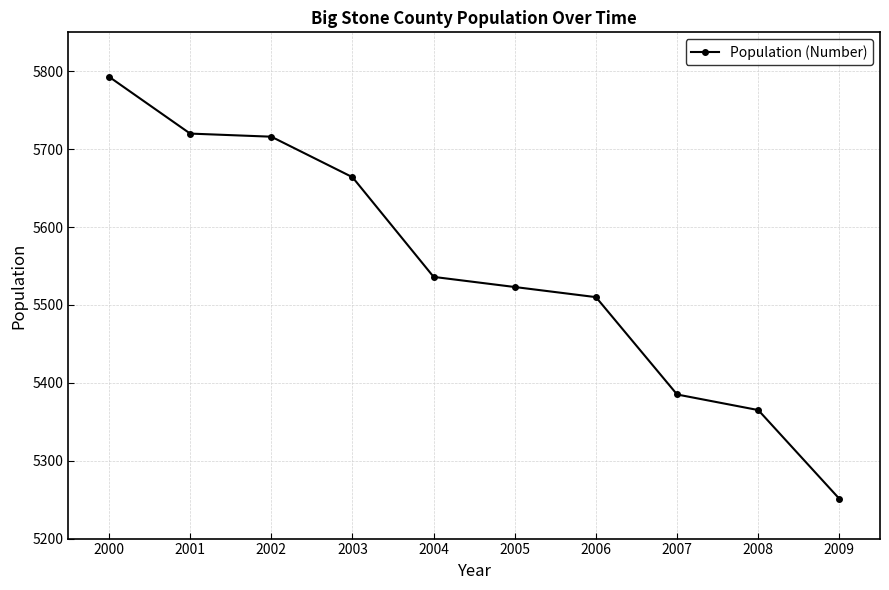

At which label is the value closest to 5522?

2005